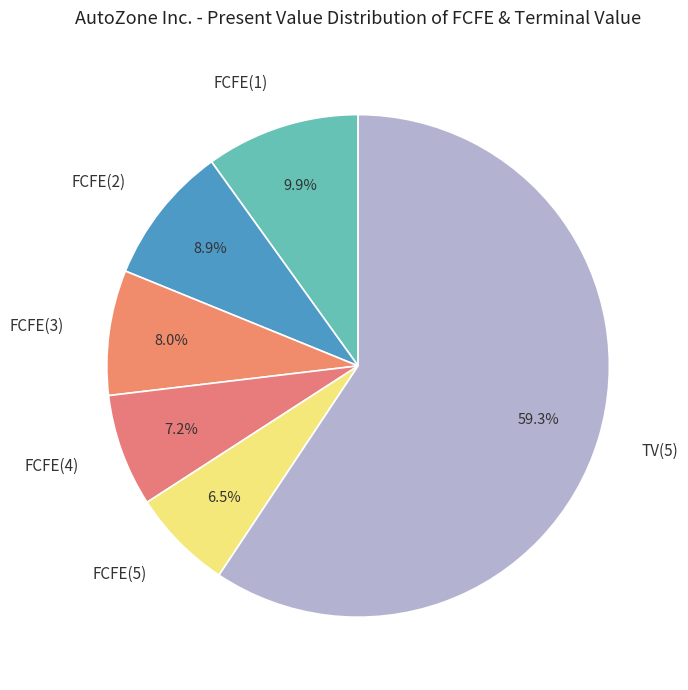

Does FCFE(4) account for over 50% of the chart?

No